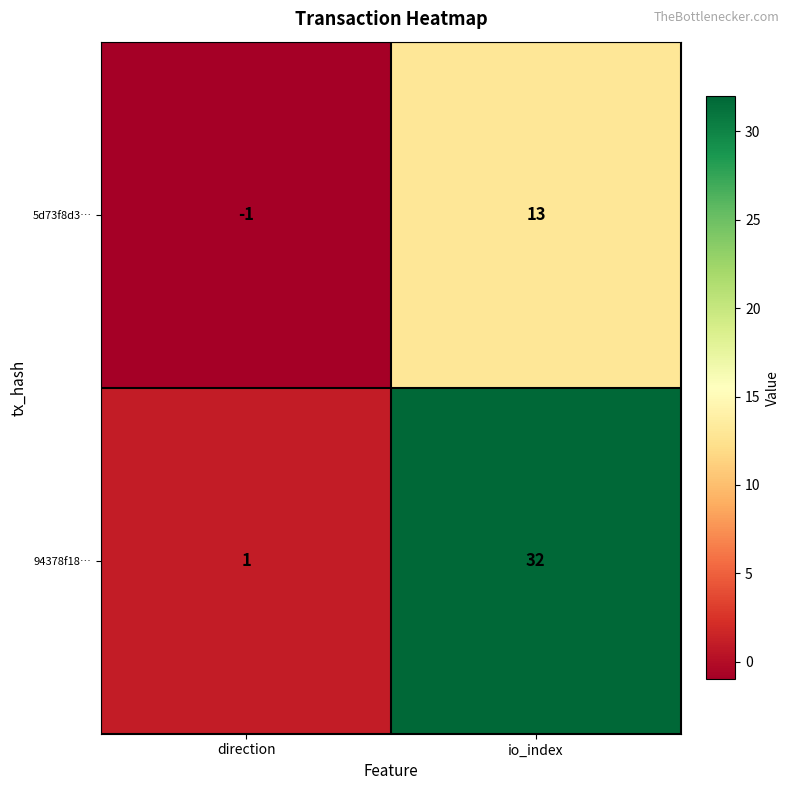

Which series has the largest total across all categories?

94378f18…